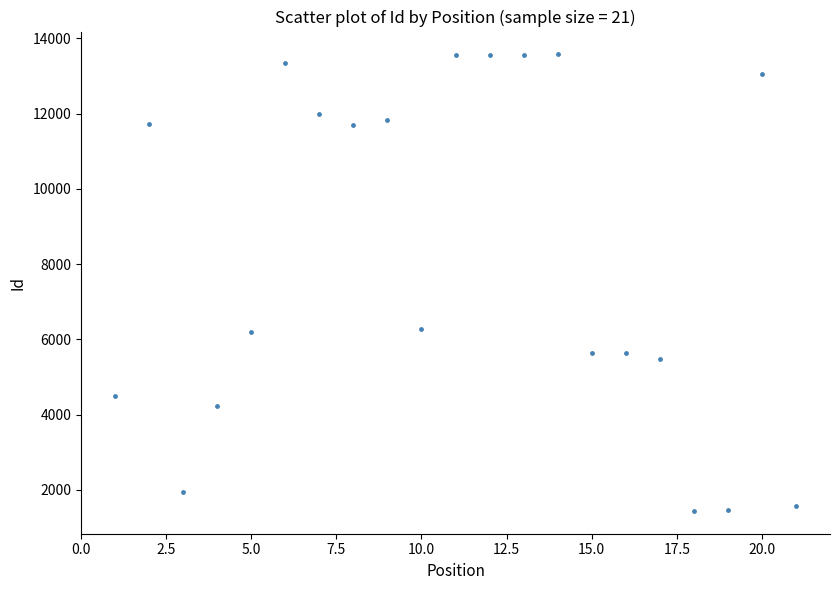

What is the range of X values (max minus min)?

20